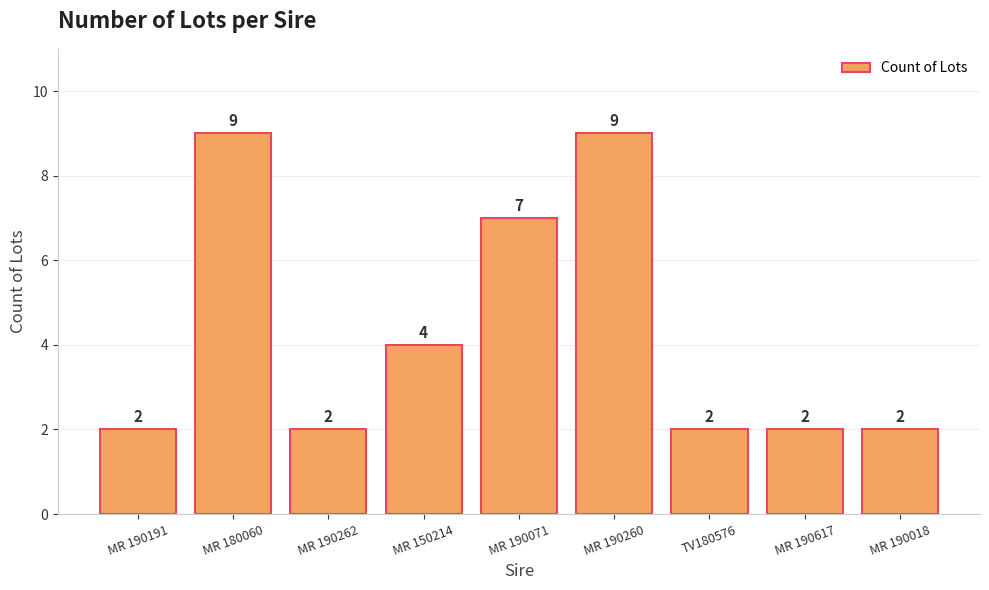

What position from the right is MR 190262?

7